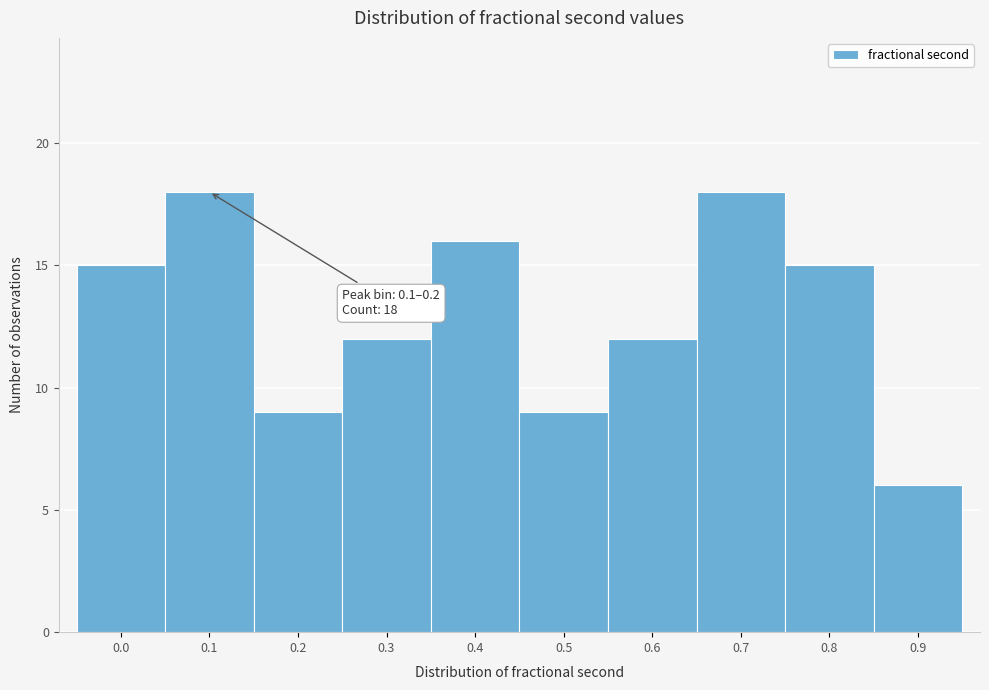

Reading left to right, extract all data points from this chart.

15	18	9	12	16	9	12	18	15	6